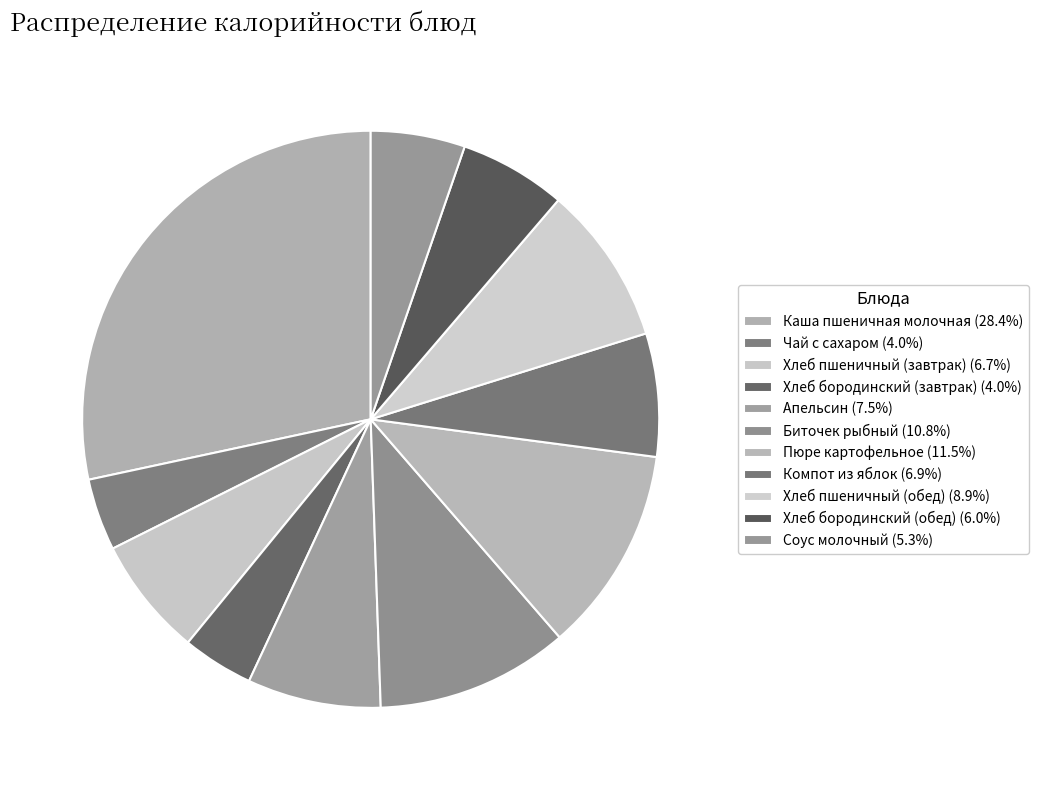

How many slices are in this pie chart?

11